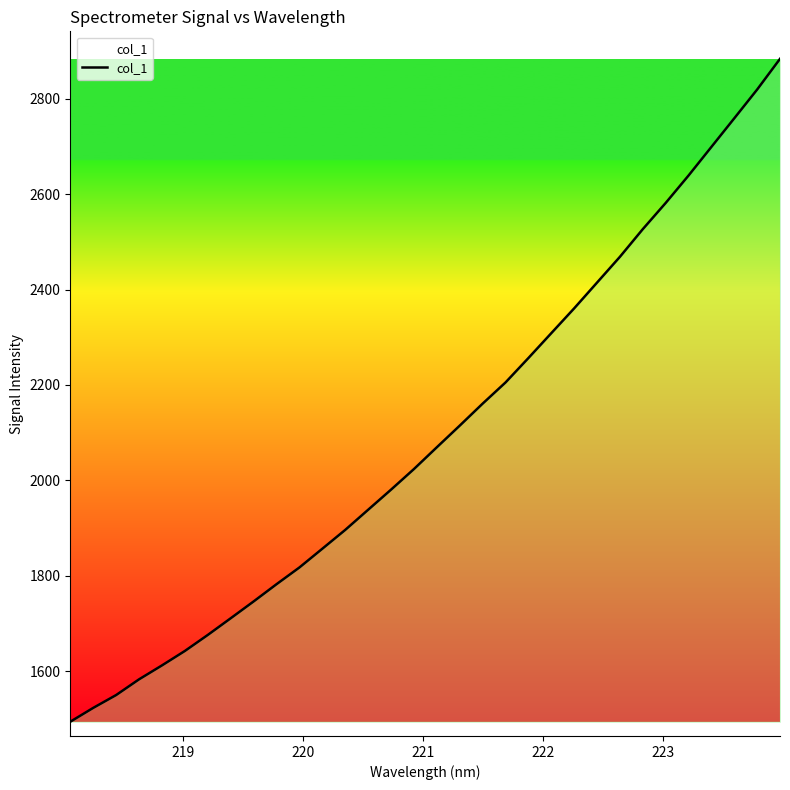

What is the difference between the maximum and minimum values?

1390.2